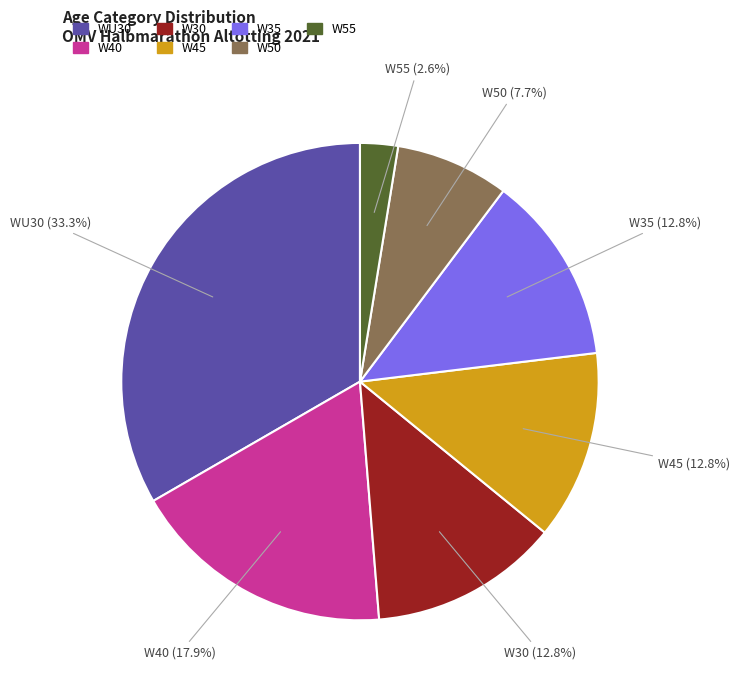

Is there any slice that represents more than half of the pie?

No